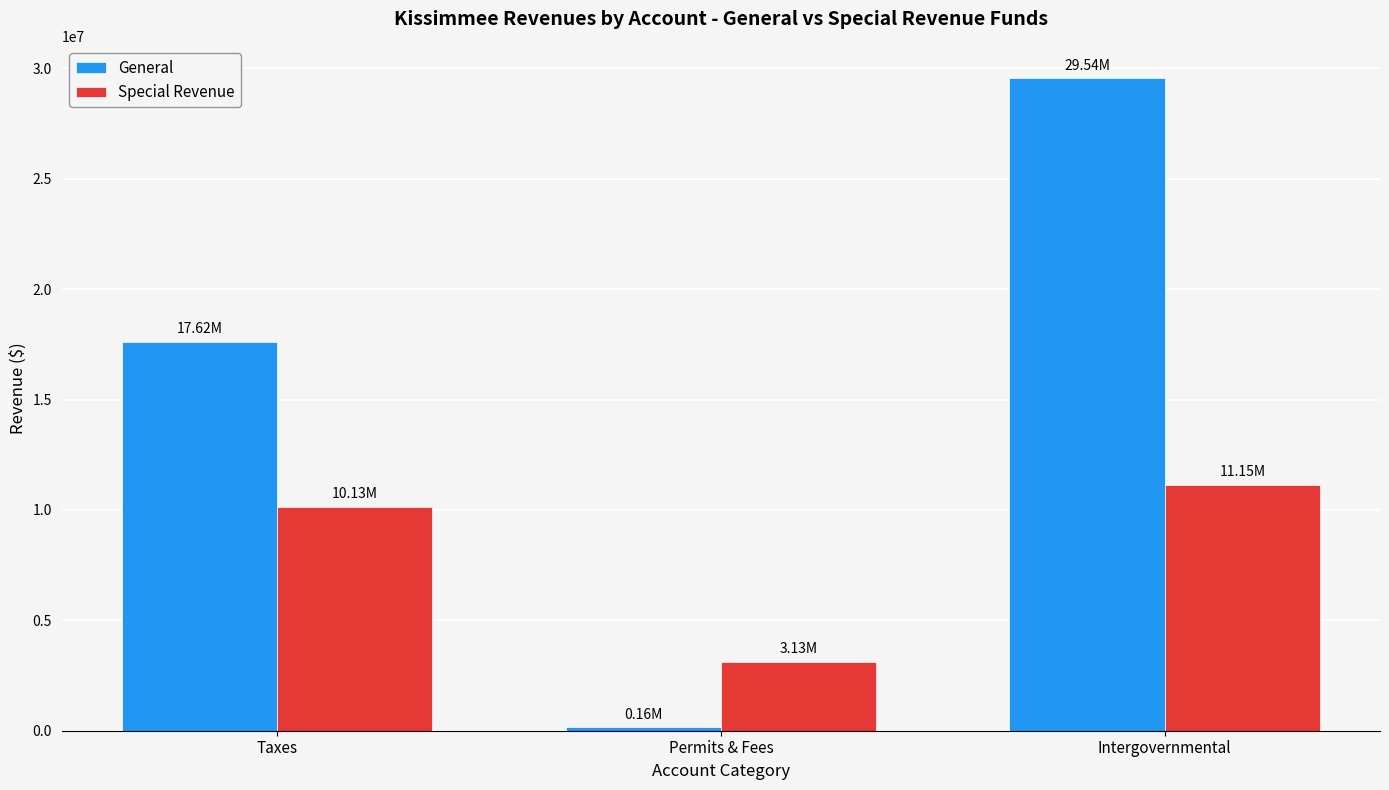

What are all the series names shown in the legend?

General, Special Revenue